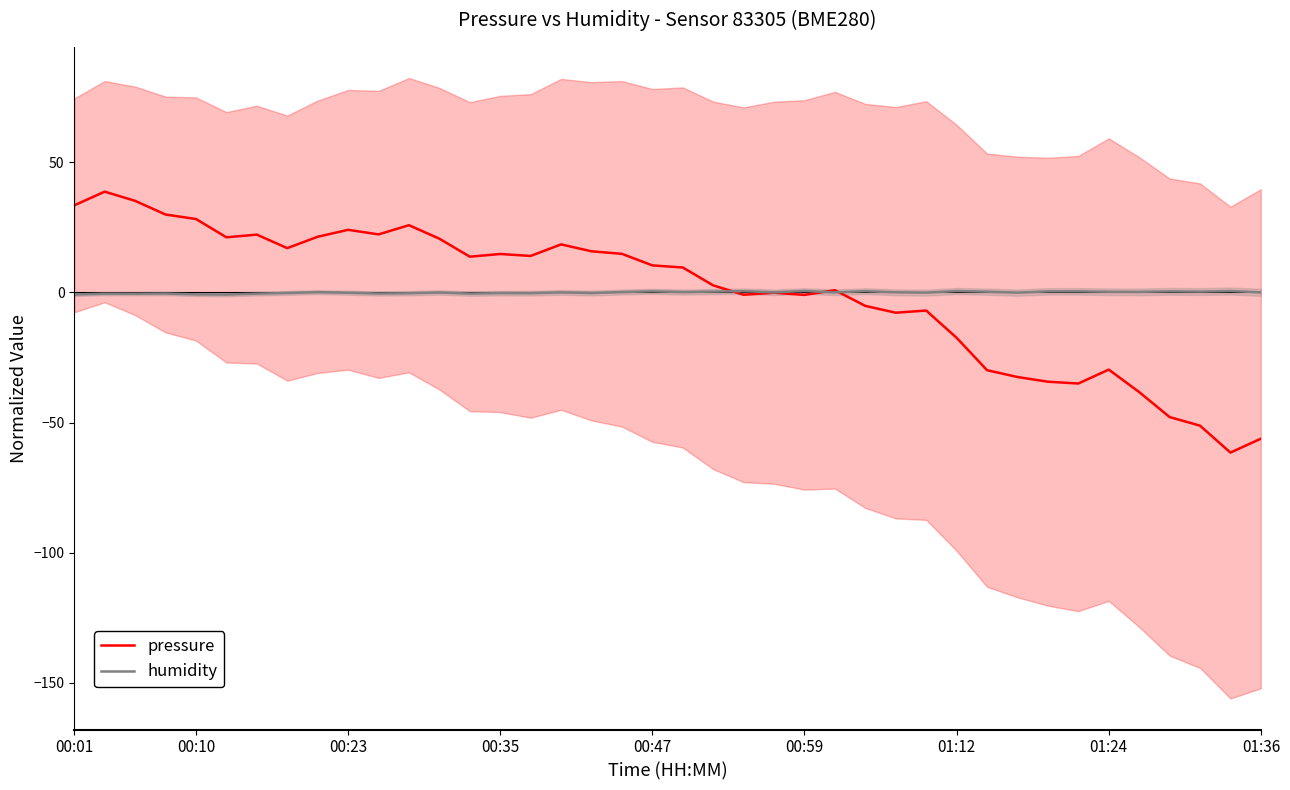

At which category does the chart reach its minimum across all series?

38